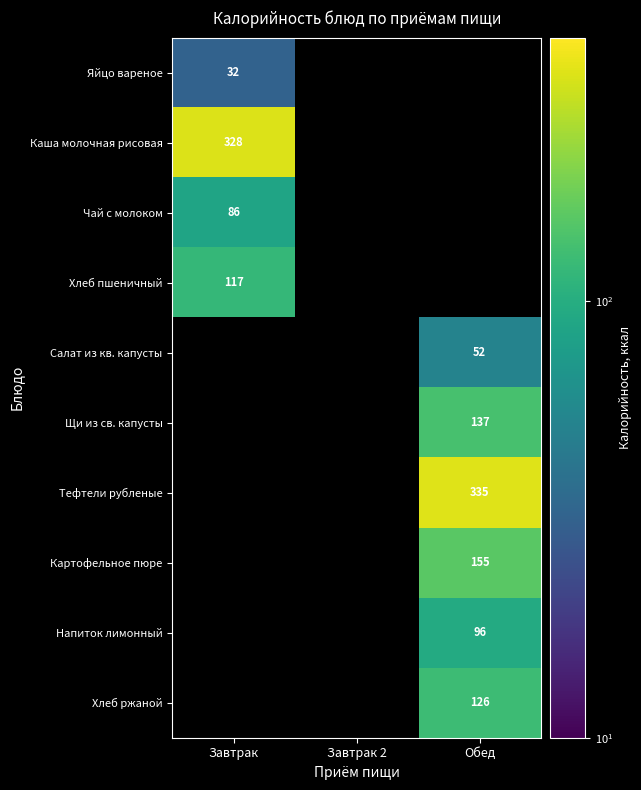

Count the number of categories in the chart.

3